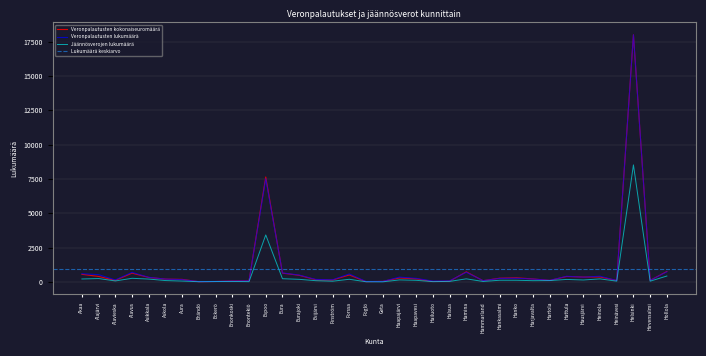

What is the average value of the Veronpalautusten kokonaiseuromäärä series?

969.9